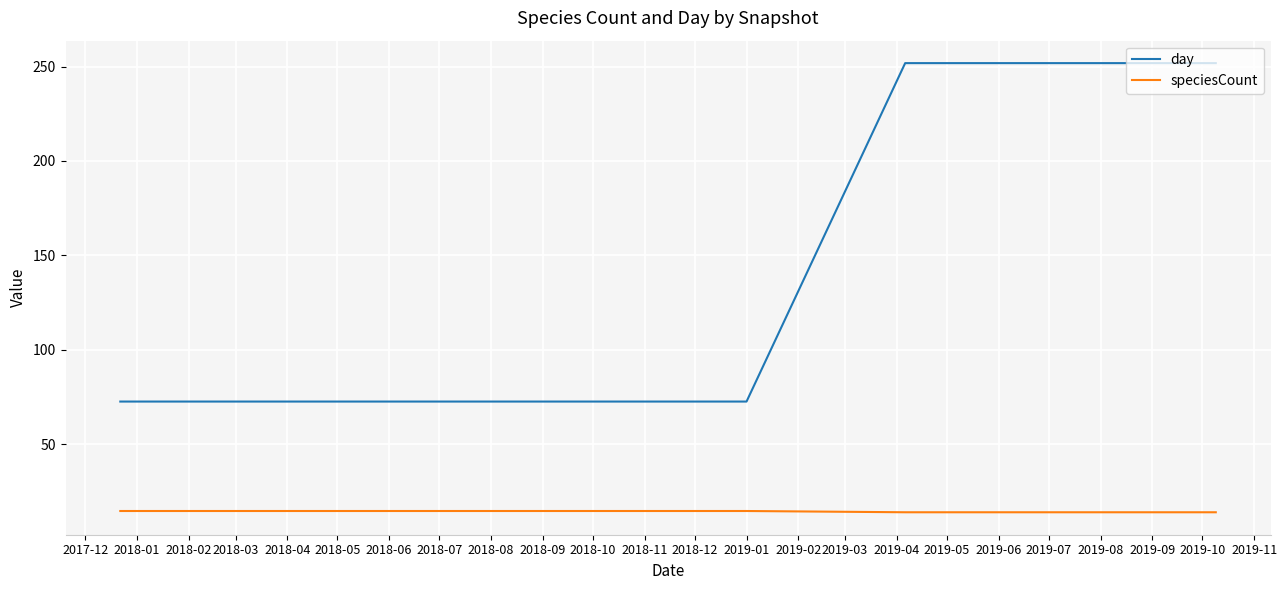

What is the highest value of the speciesCount series?

14.5